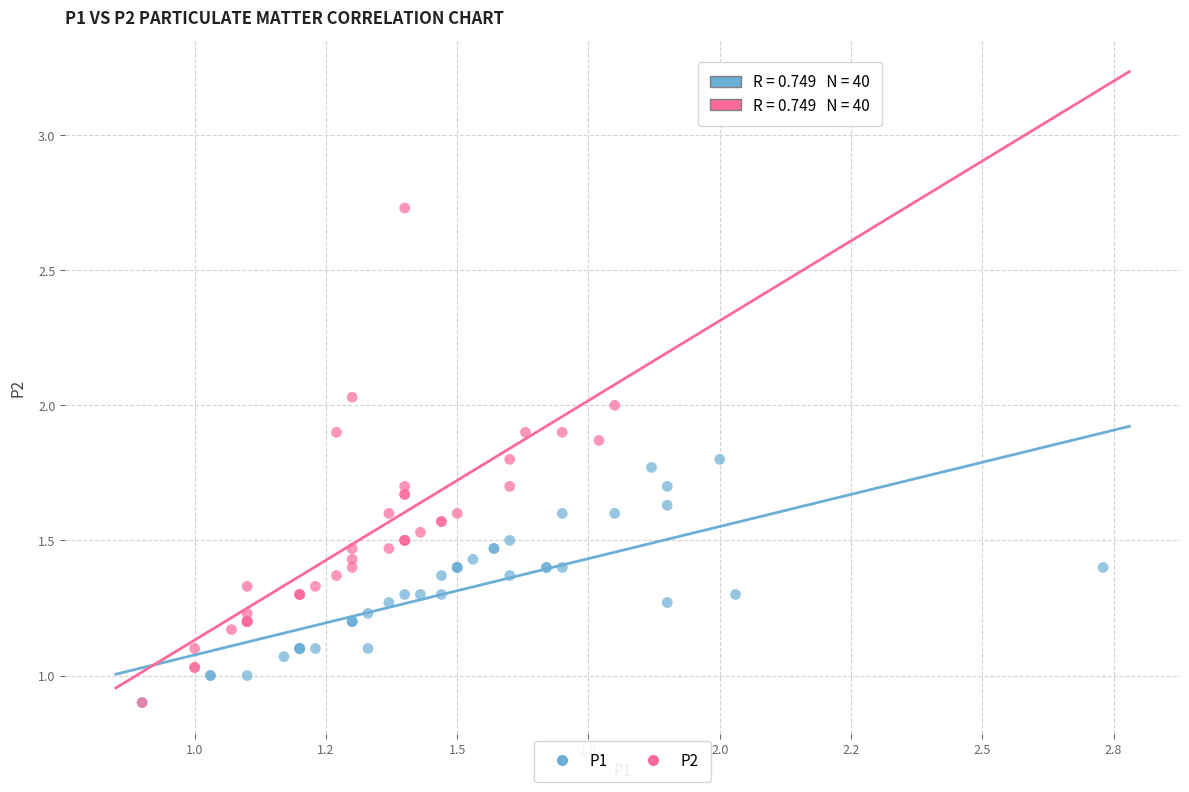

Which series contains the highest Y value?

P2